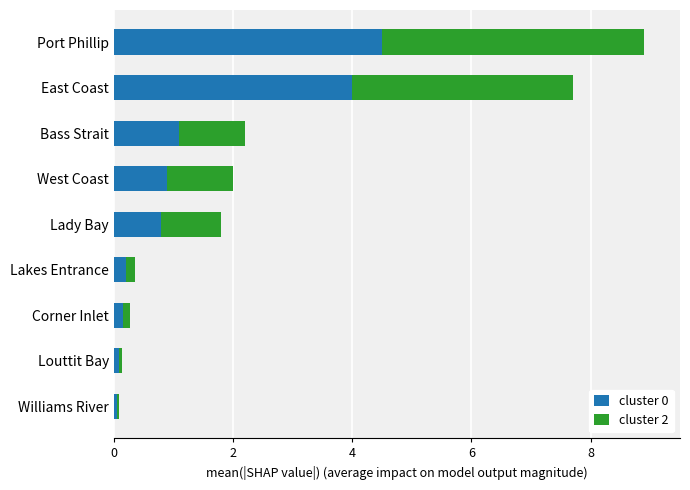

Which category has the highest value in the cluster 0 series?

Port Phillip